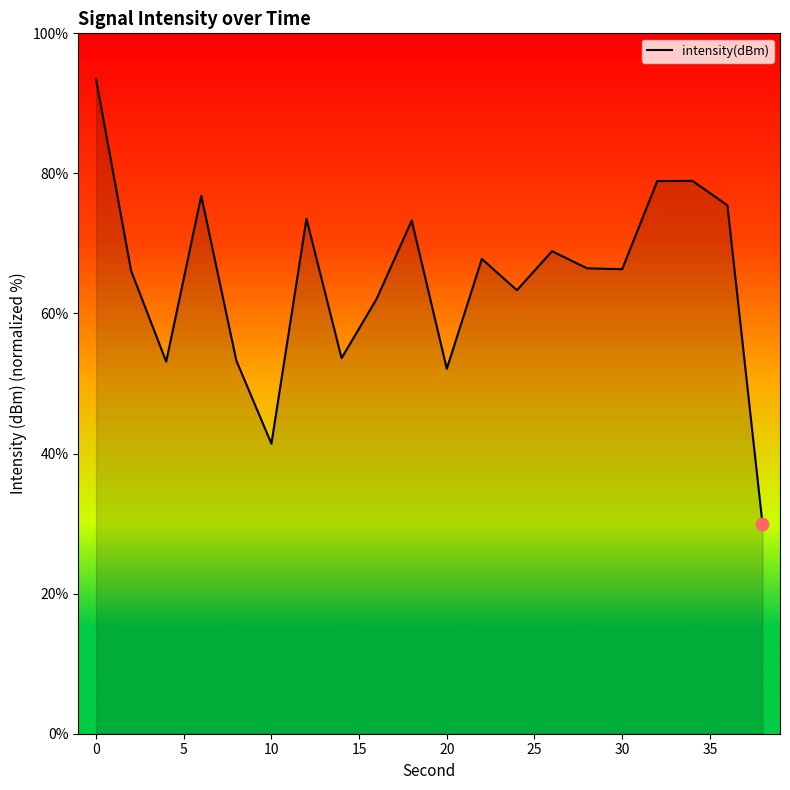

What is the minimum value shown in the chart?

30.0